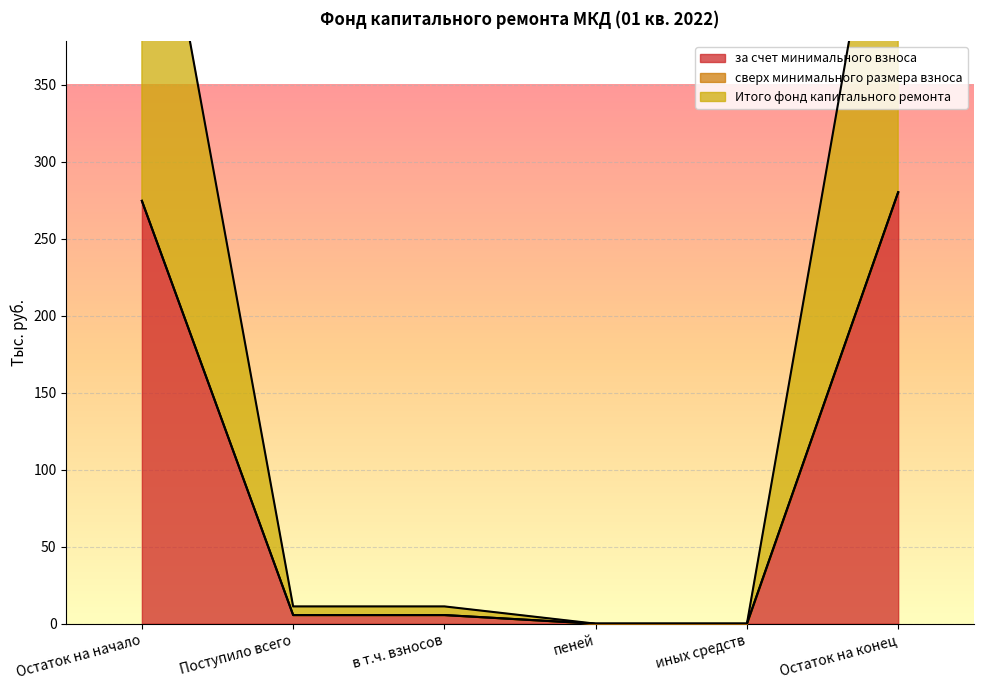

True or false: за счет минимального взноса has a value of -169.1 at иных средств.

False